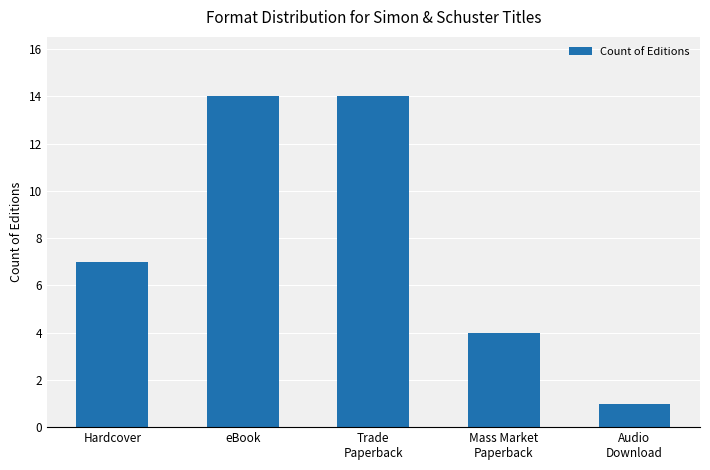

What is the label of the 4th bar from the left?

Mass Market
Paperback